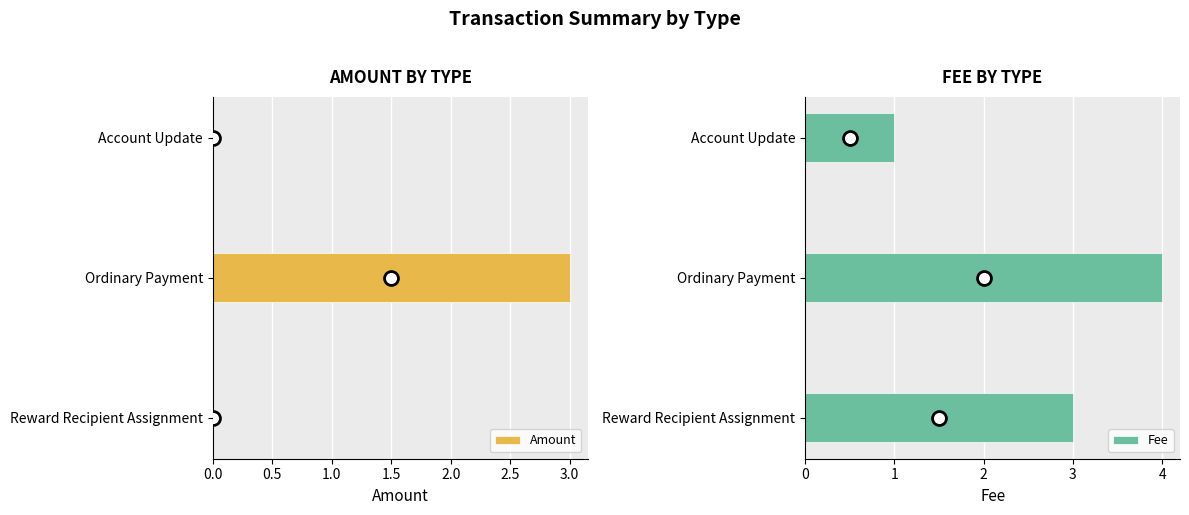

What is the highest value of the Amount series?

3